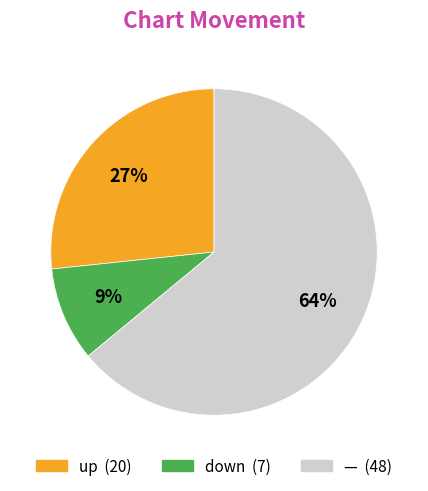

To the nearest percent, what is the average slice percentage?

33%